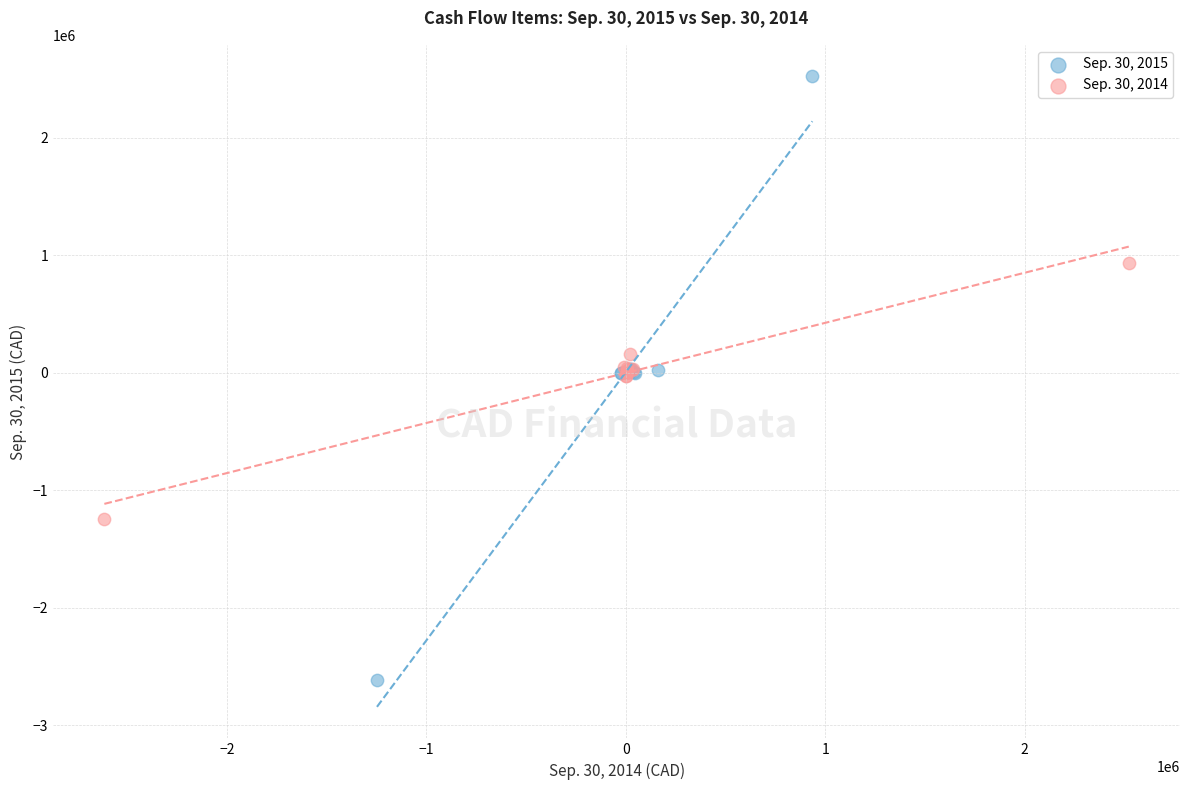

Which series reaches the maximum Y coordinate?

Sep. 30, 2015